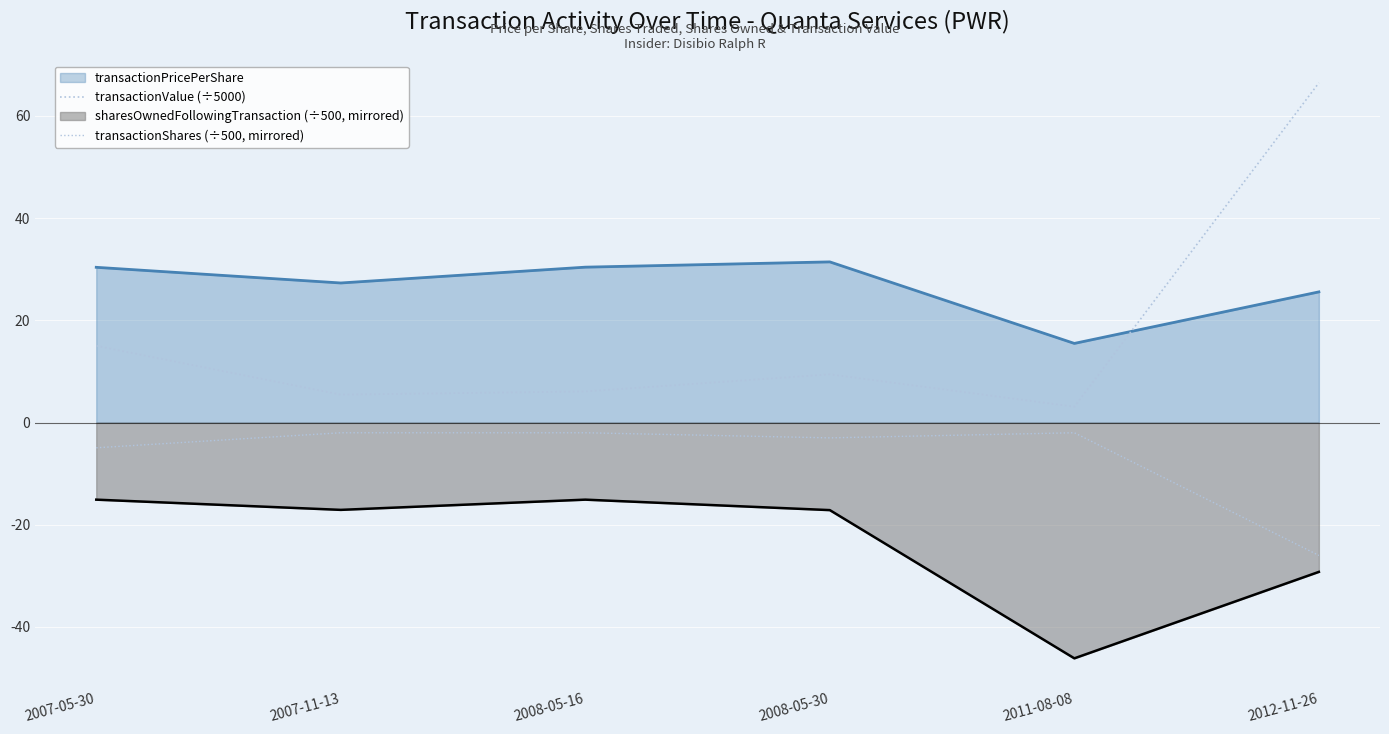

At which category is the sum across all series the highest?

2012-11-26